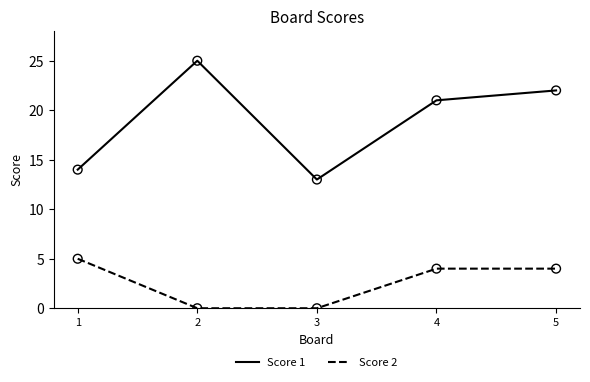

What is the total value across all series at 2?

25